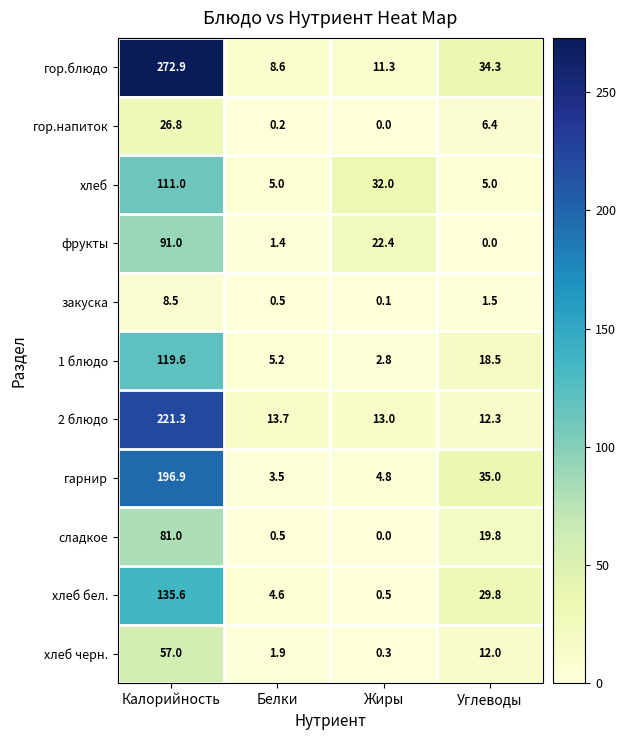

The value of хлеб черн. at Жиры is 0.3. True or false?

True